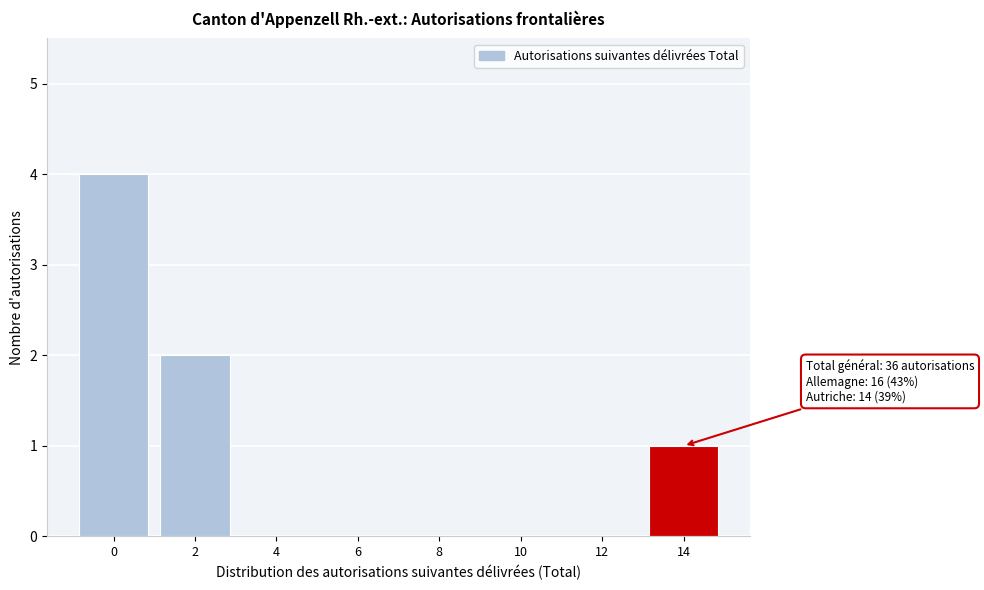

Reading left to right, transcribe all the data shown in this chart.

0=4	2=2	4=0	6=0	8=0	10=0	12=0	14=1